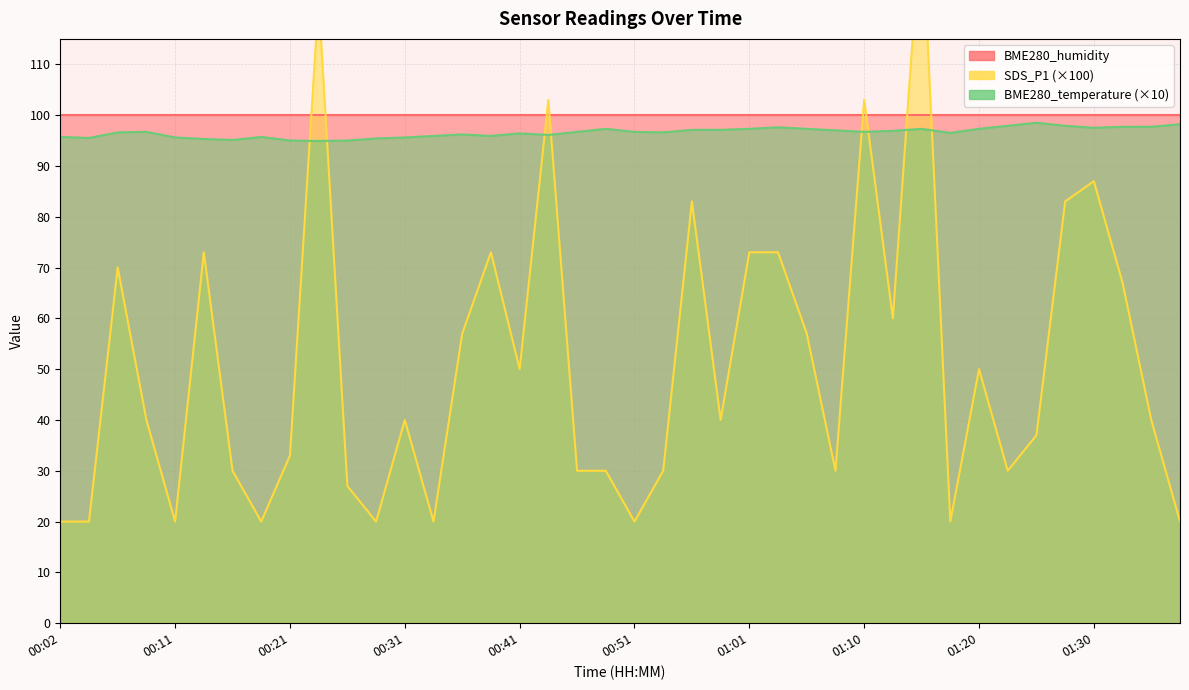

What is the lowest value of the BME280_temperature series?

94.9